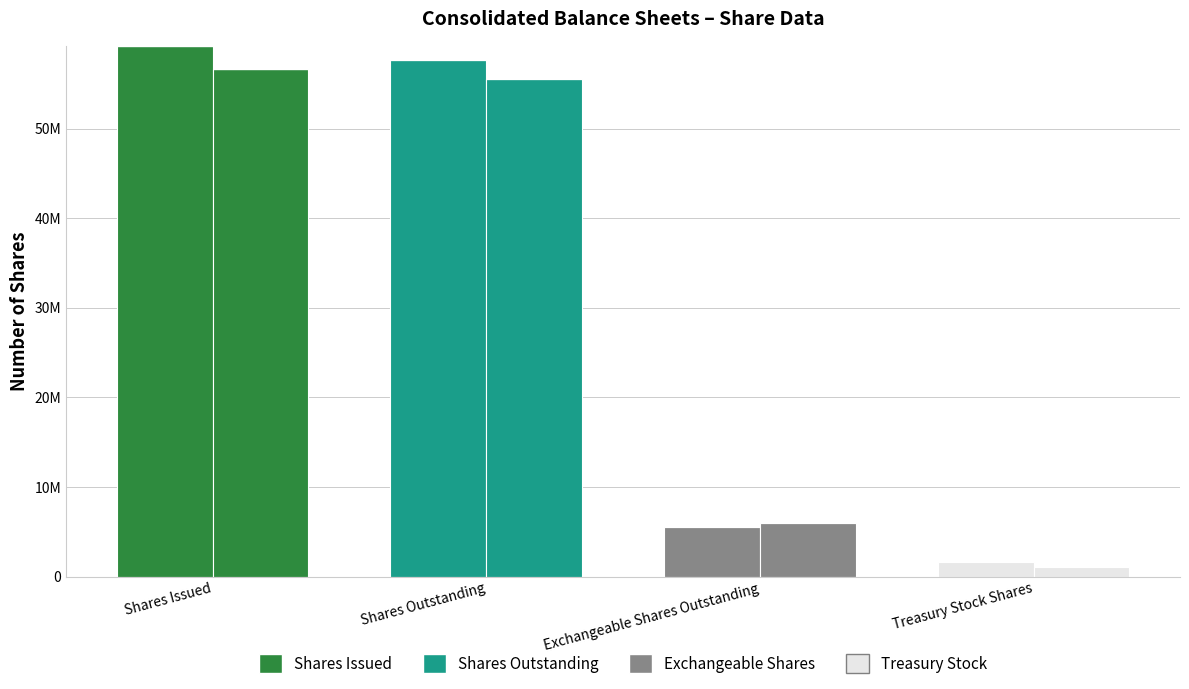

Are the bars grouped side by side (vs. stacked)?

Yes